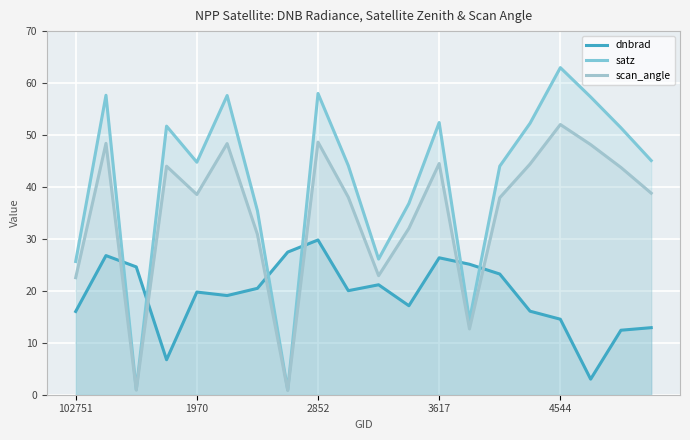

What is the minimum value shown in the chart?

0.8